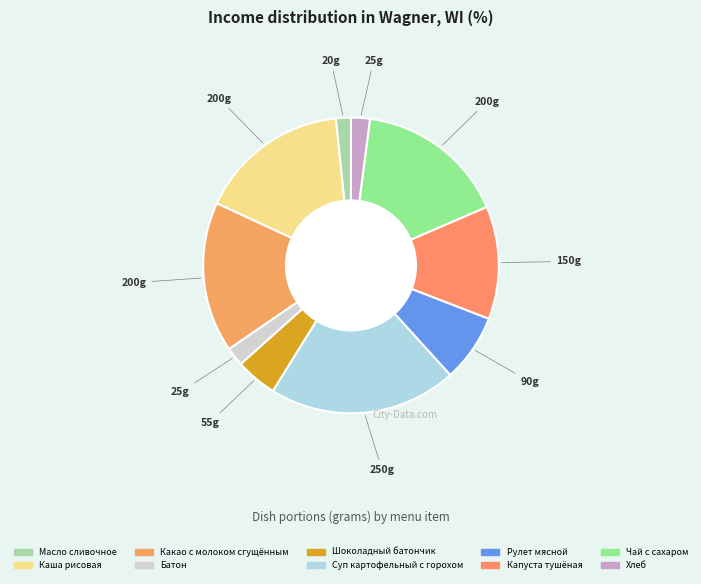

How many segments does this pie chart have?

10